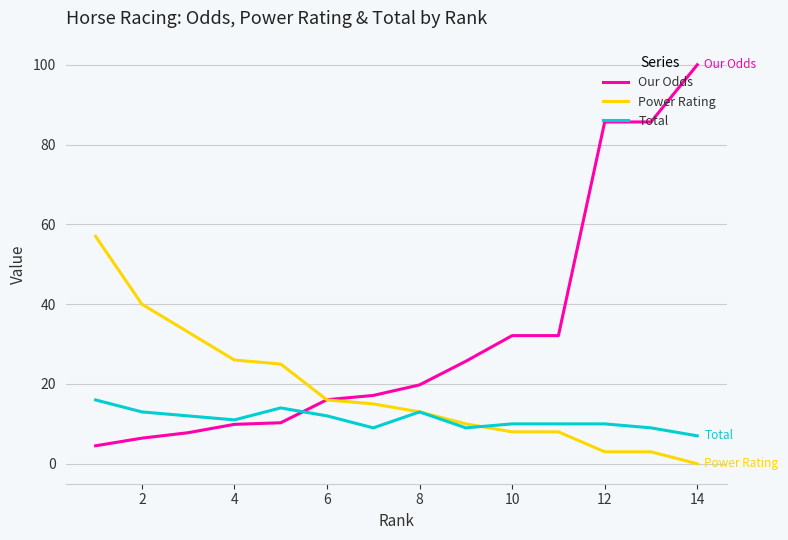

What is the average value of the Total series?

11.1